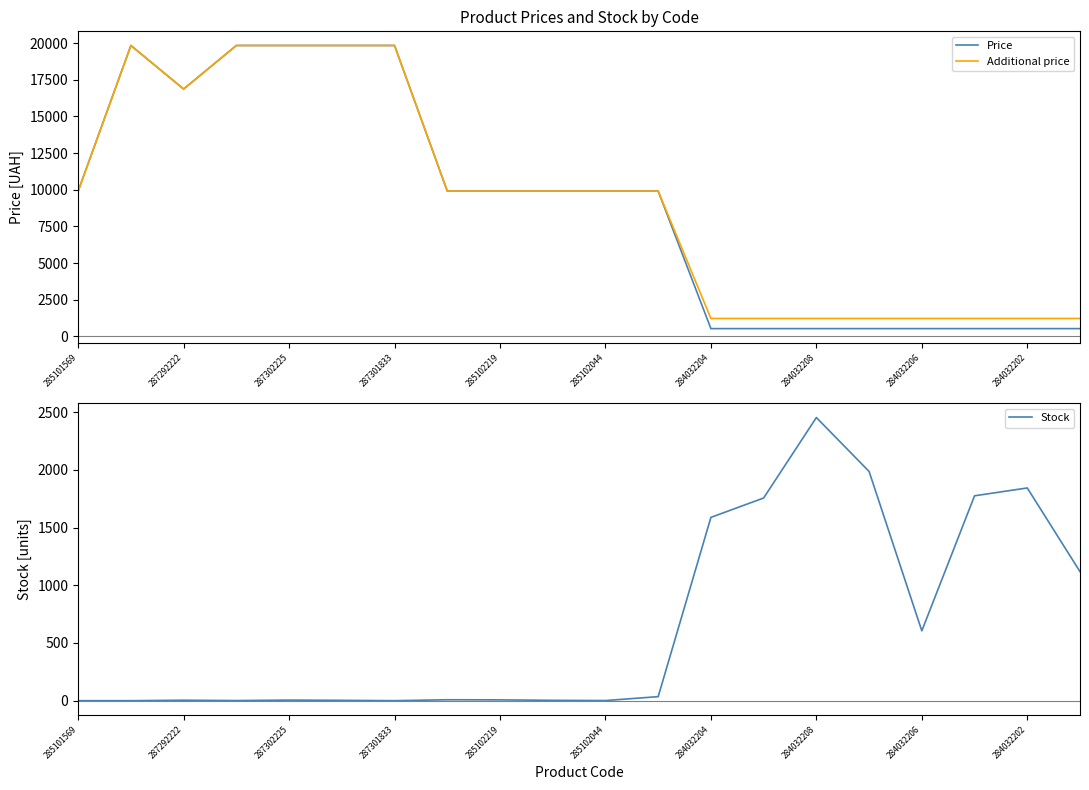

Is it true that Additional price equals 1227.2 at 284032208?

True